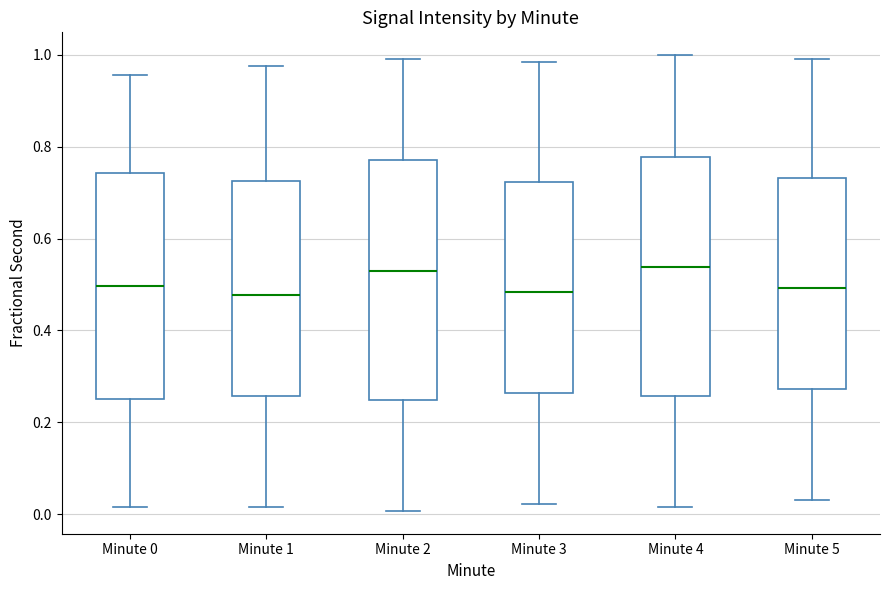

Where is the upper edge of the box for Minute 1 on the y-axis? The values are not printed on the chart, so give them approximately, as read against the axis.

0.72